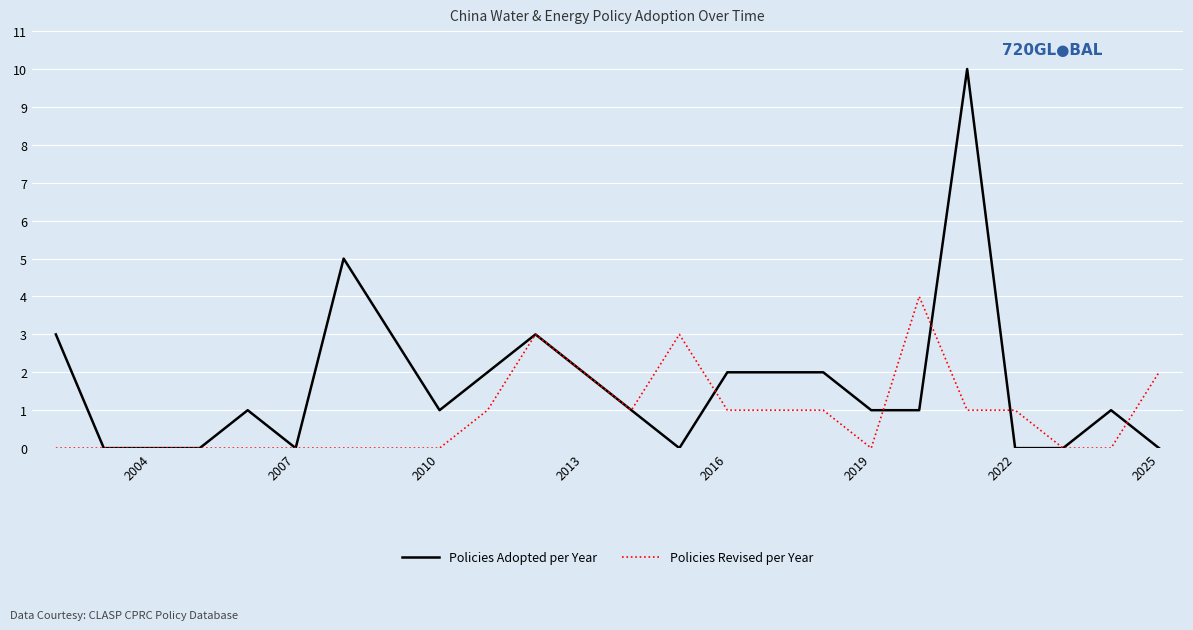

What is the maximum value shown in the chart?

10